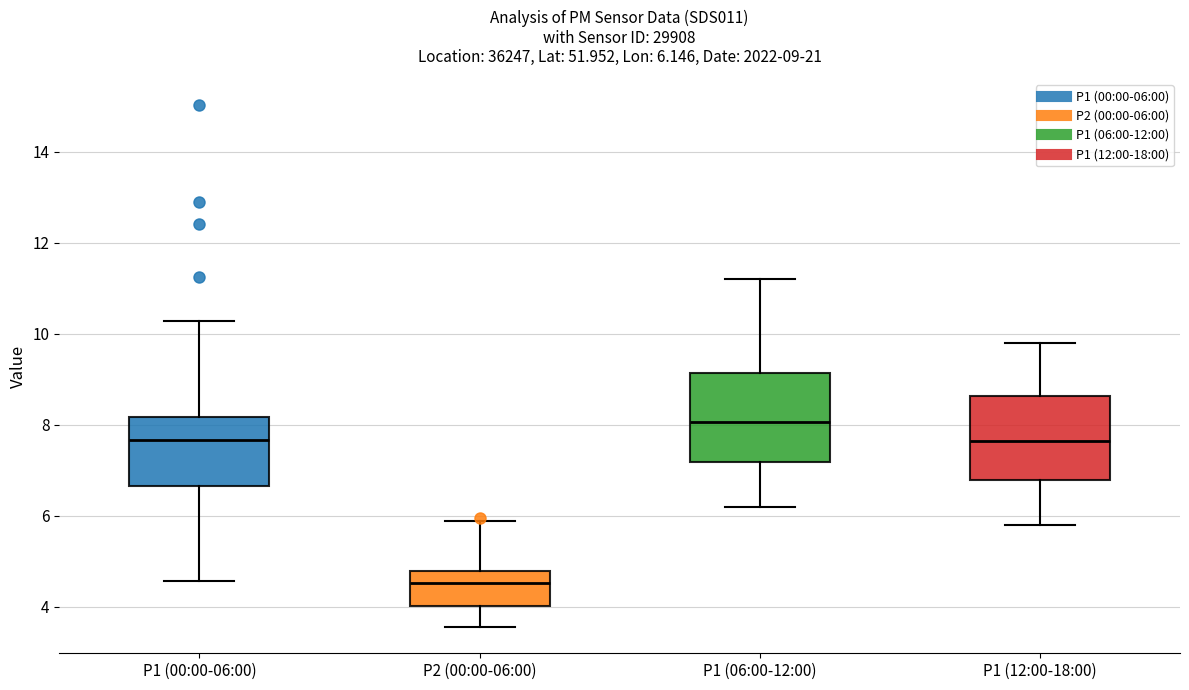

Which box's median line is the lowest?

P2 (00:00-06:00)